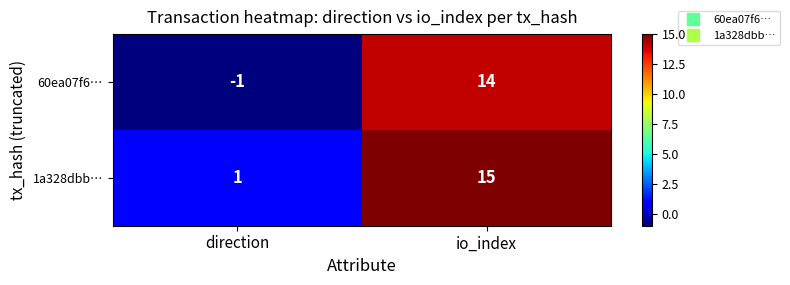

How many distinct data groups are displayed?

2